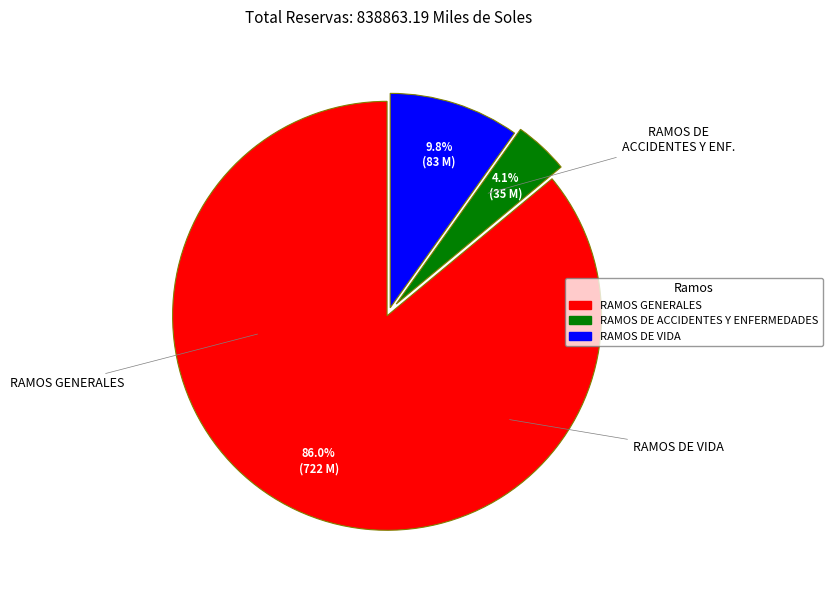

Which category accounts for the majority?

RAMOS GENERALES